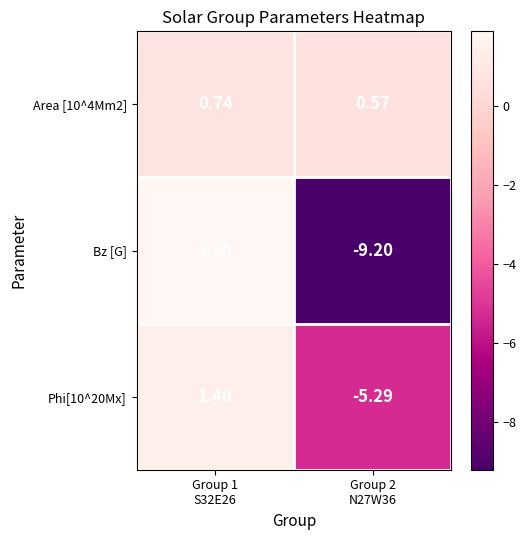

Which series has the largest range (max minus min)?

Bz [G]